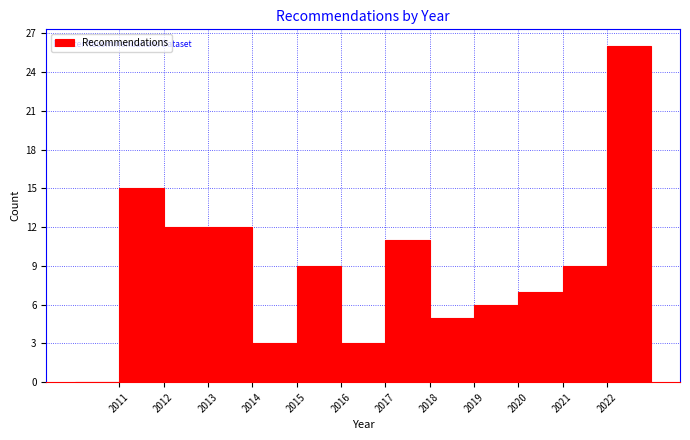

Reading left to right, list every bar in this chart as the range it spans on the x-axis followed by its height. The values are not printed on the chart, so give them approximately, as read against the axis.

2010 to 2011: 0
2011 to 2012: 15
2012 to 2013: 12
2013 to 2014: 12
2014 to 2015: 3
2015 to 2016: 9
2016 to 2017: 3
2017 to 2018: 11
2018 to 2019: 5
2019 to 2020: 6
2020 to 2021: 7
2021 to 2022: 9
2022 to 2023: 26